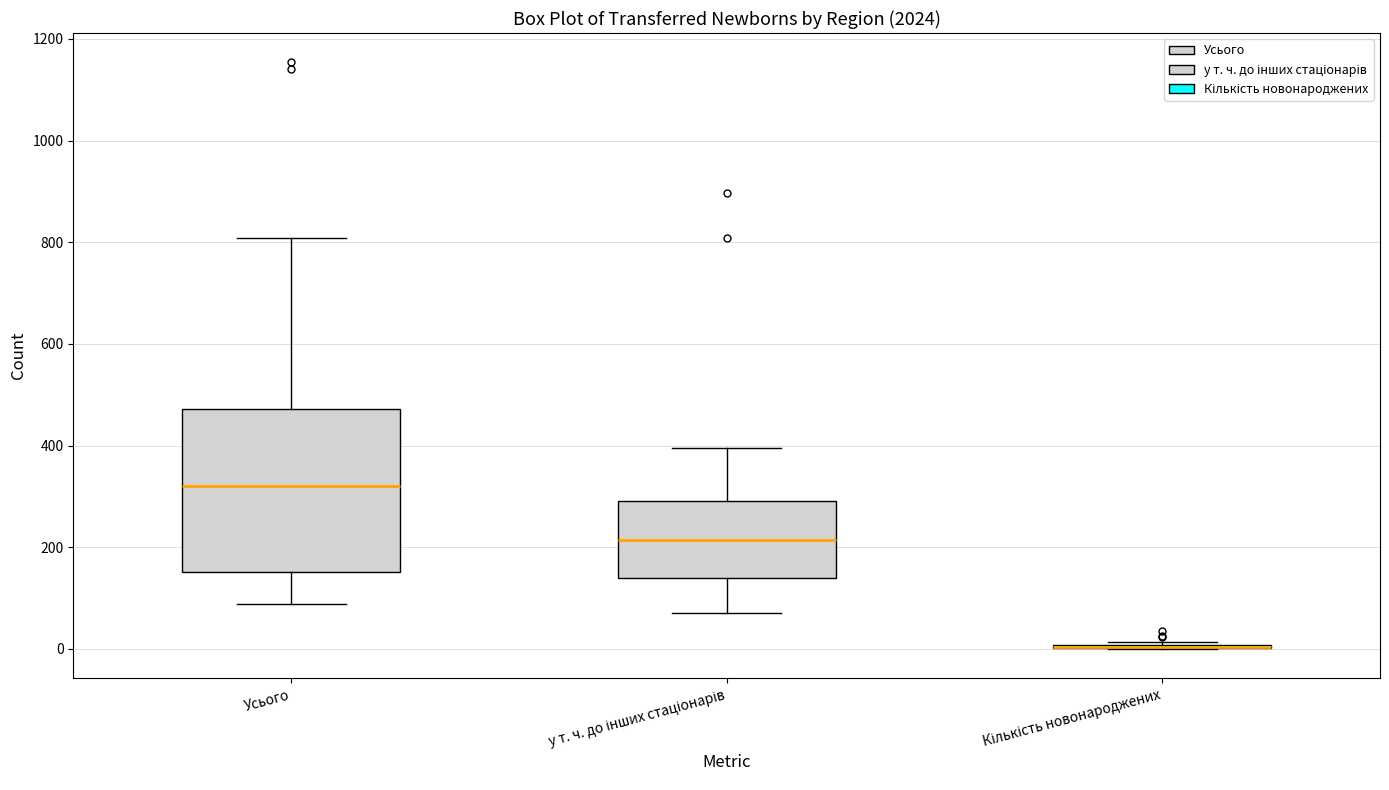

Which box is the tallest, from its lower edge to its upper edge?

Усього